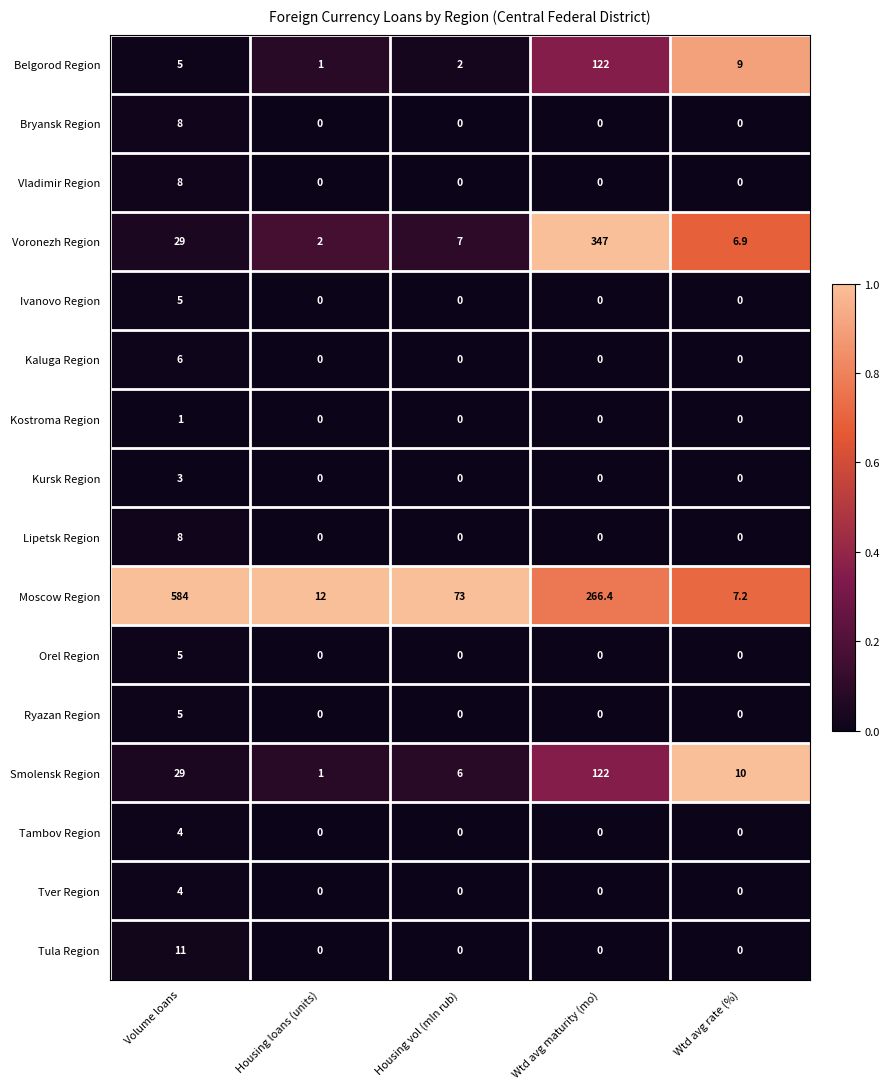

Is it true that Smolensk Region equals 10.6 at Housing vol (mln rub)?

False